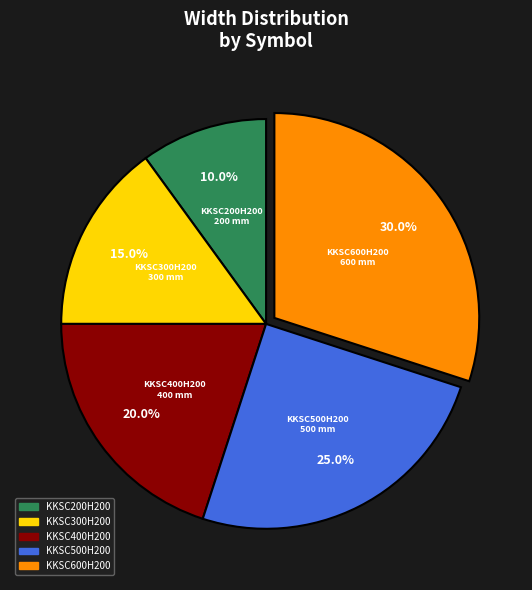

To the nearest percent, what portion does KKSC400H200 represent?

20%